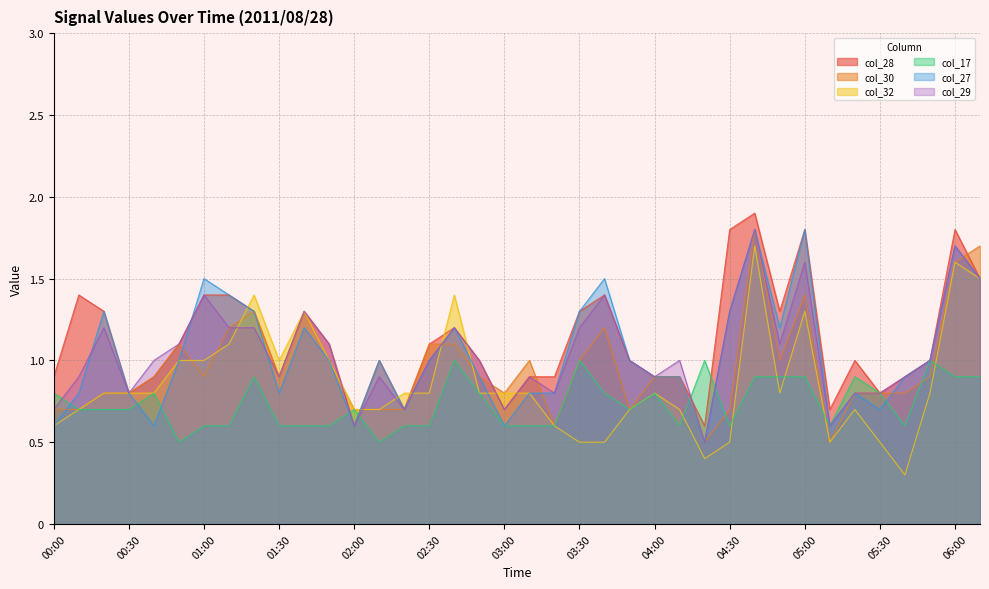

What is the label of the 35th point from the left?

05:40